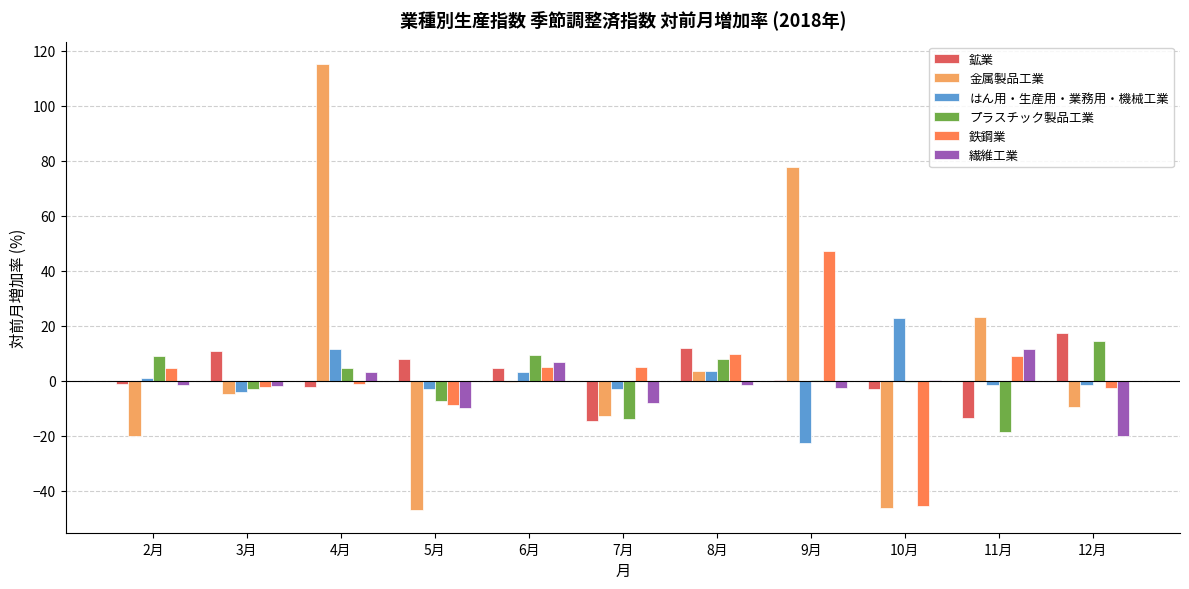

Is the value of 金属製品工業 at 9月 greater than the value of プラスチック製品工業 at 12月?

Yes